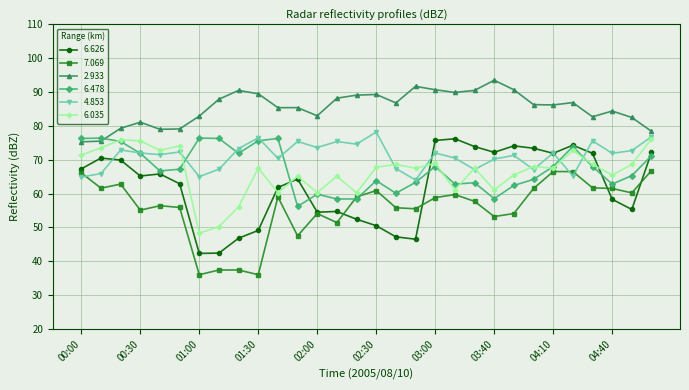

What is the maximum value for 7.069?

66.8